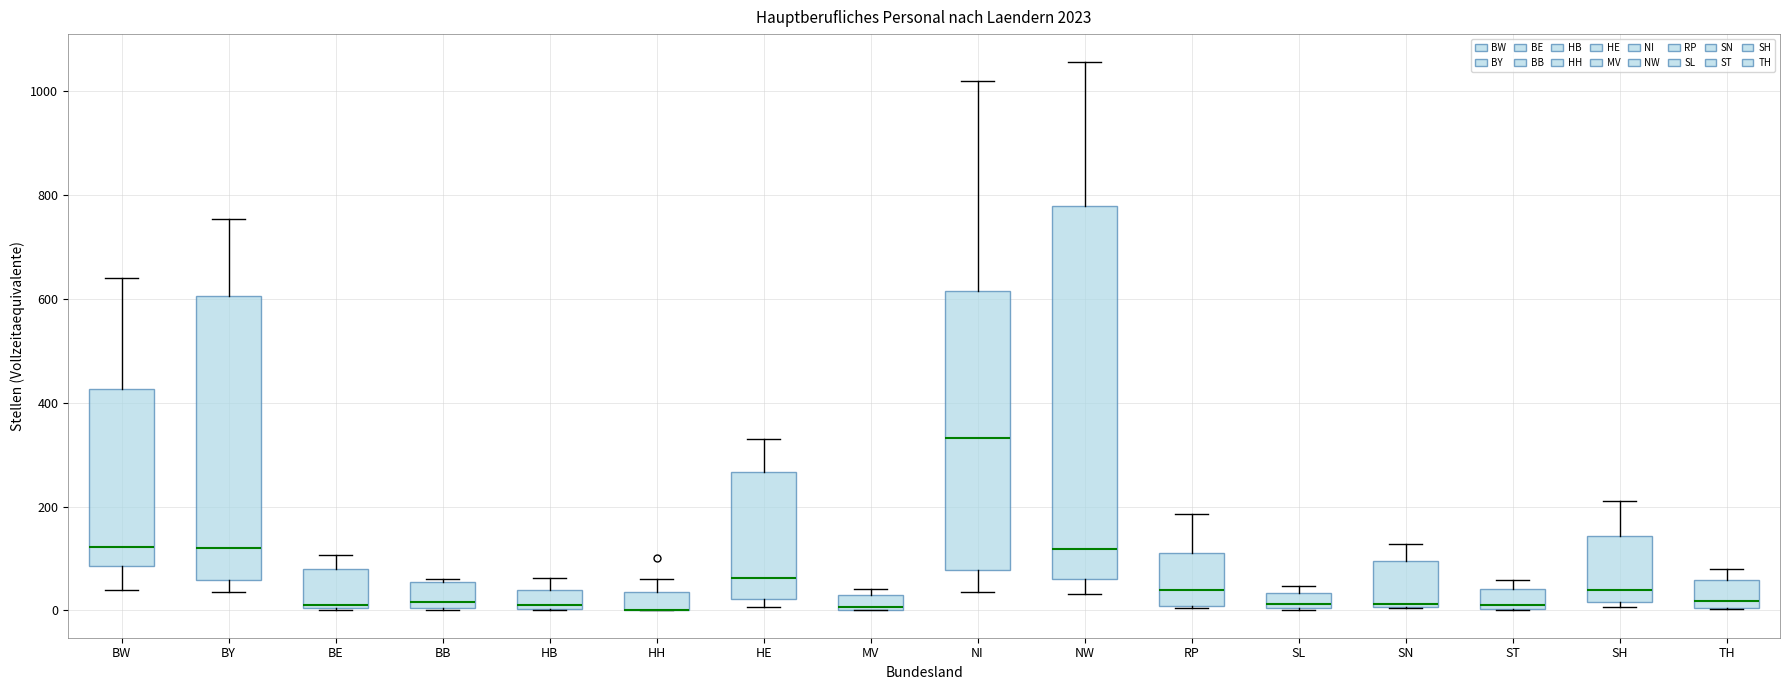

Which box is the tallest, from its lower edge to its upper edge?

NW